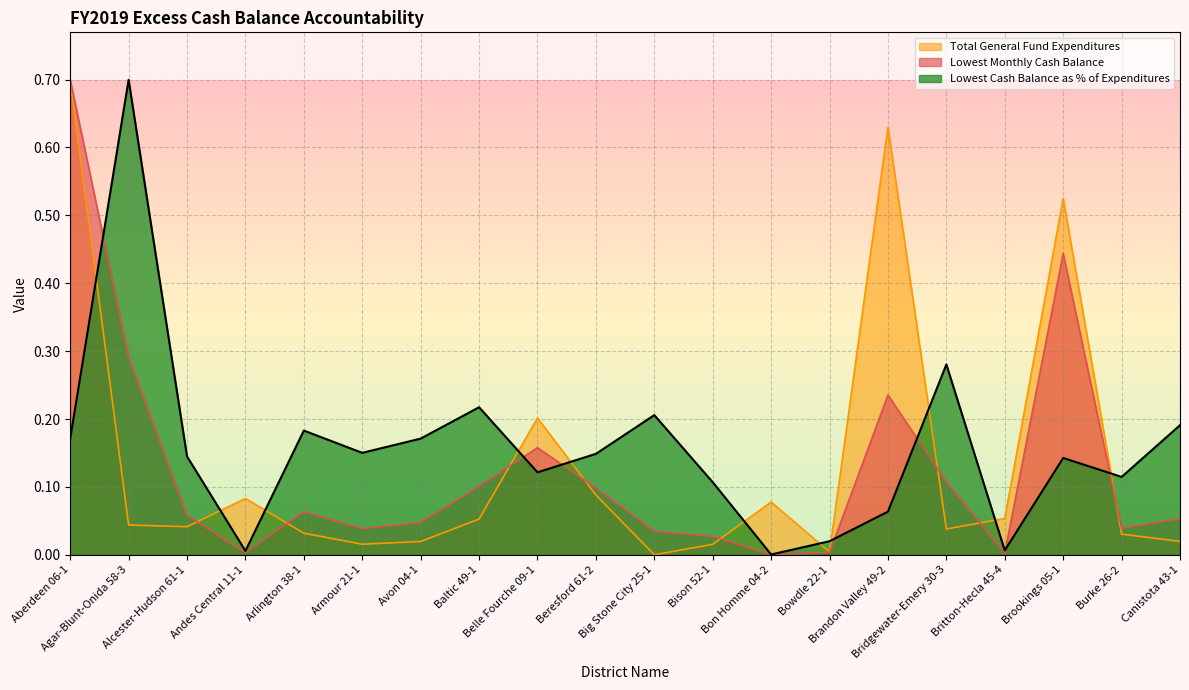

What is the spread (max minus min) of values at Bison 52-1?

0.1